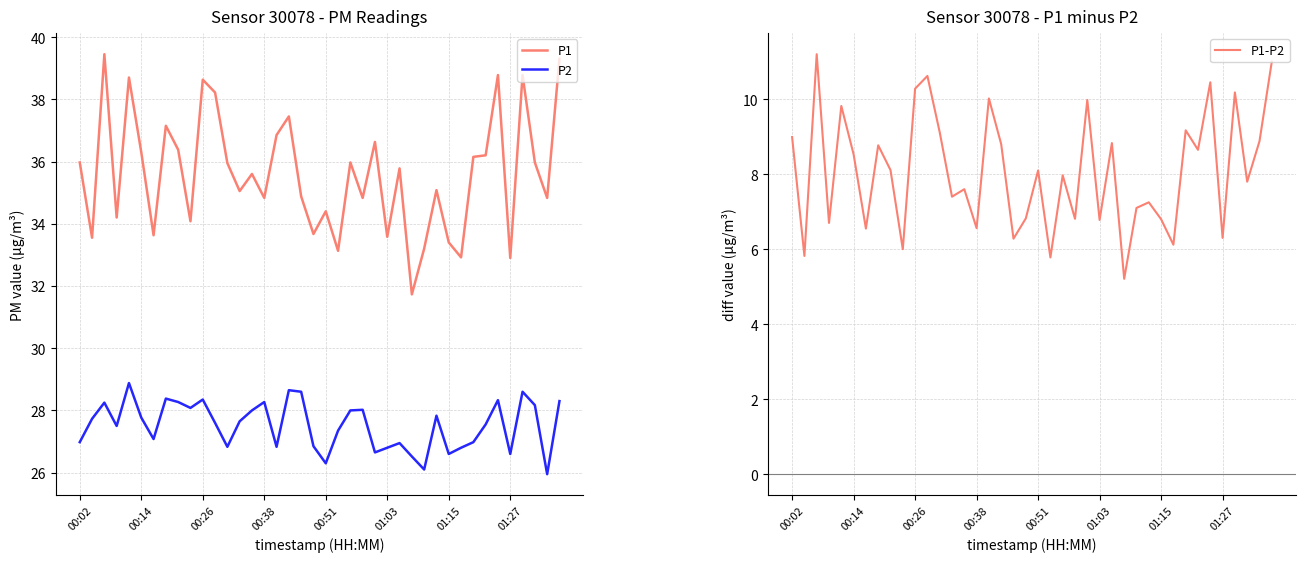

True or false: P1-P2 has more than 2 interior local peaks.

True